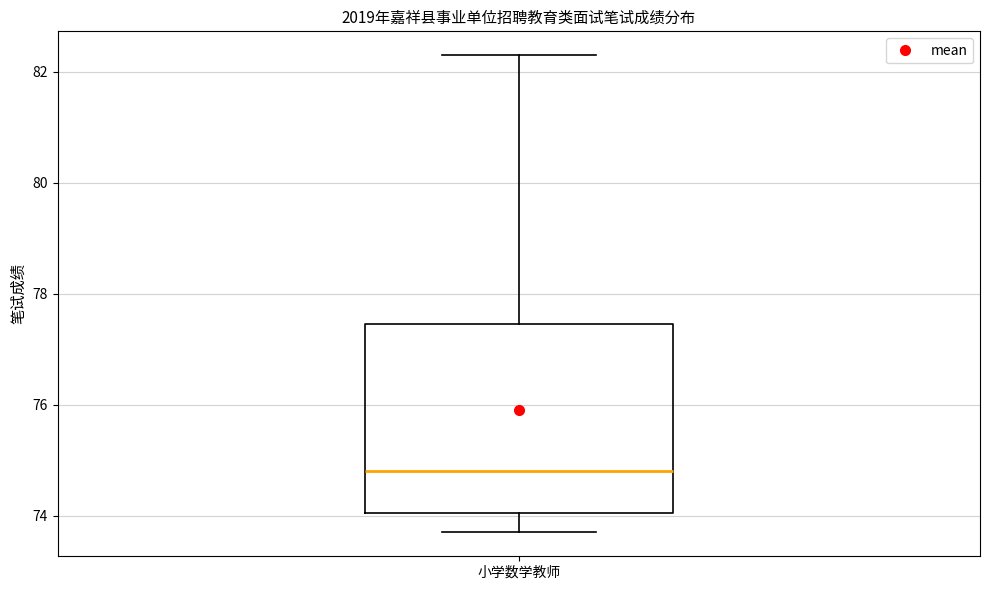

Transcribe this box plot: give where the median line is, the range the box spans, and where the two whiskers end, as read against the y-axis. The values are not printed on the chart, so give them approximately, as read against the axis.

median 74.8, box 74.0 to 77.4, whiskers 73.8 to 82.4